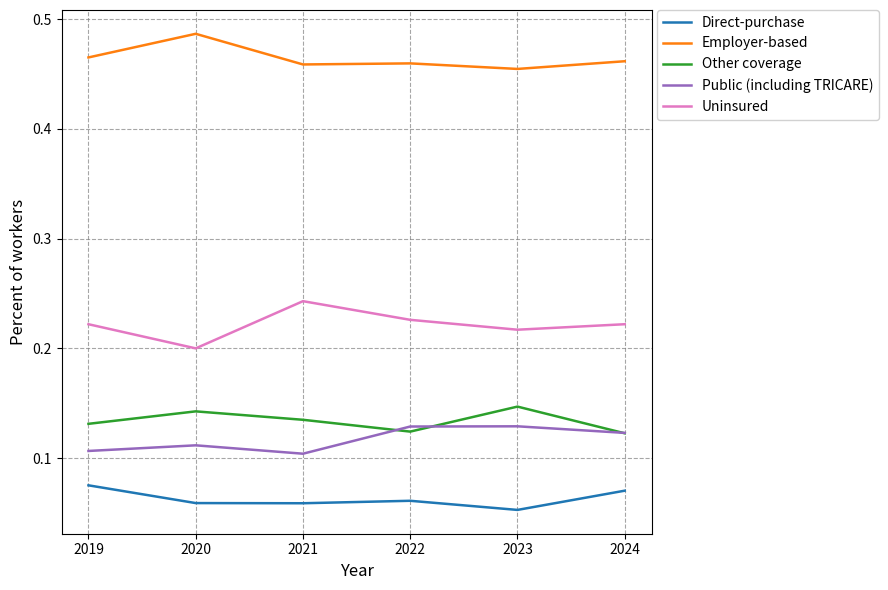

What is the spread (max minus min) of values at 2019?

0.4